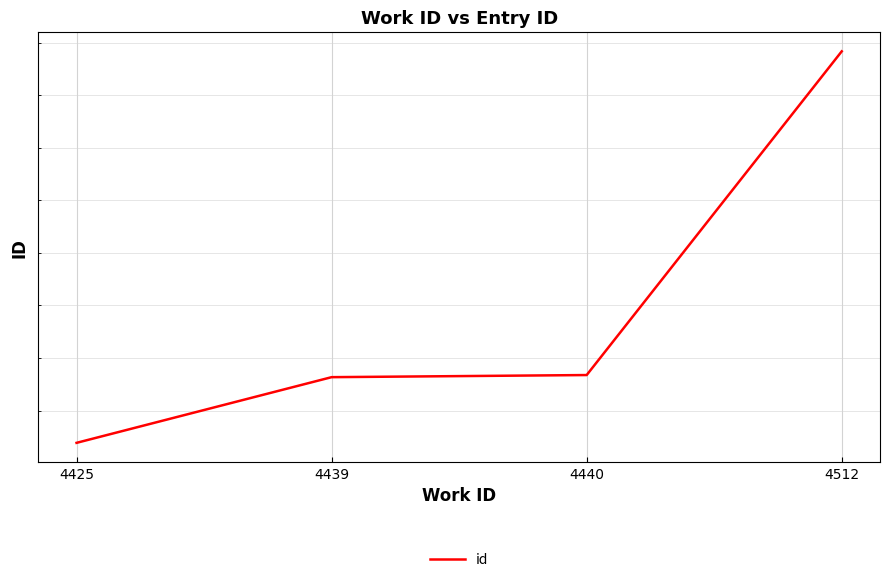

Is it true that the value at 4512 is 5775?

False